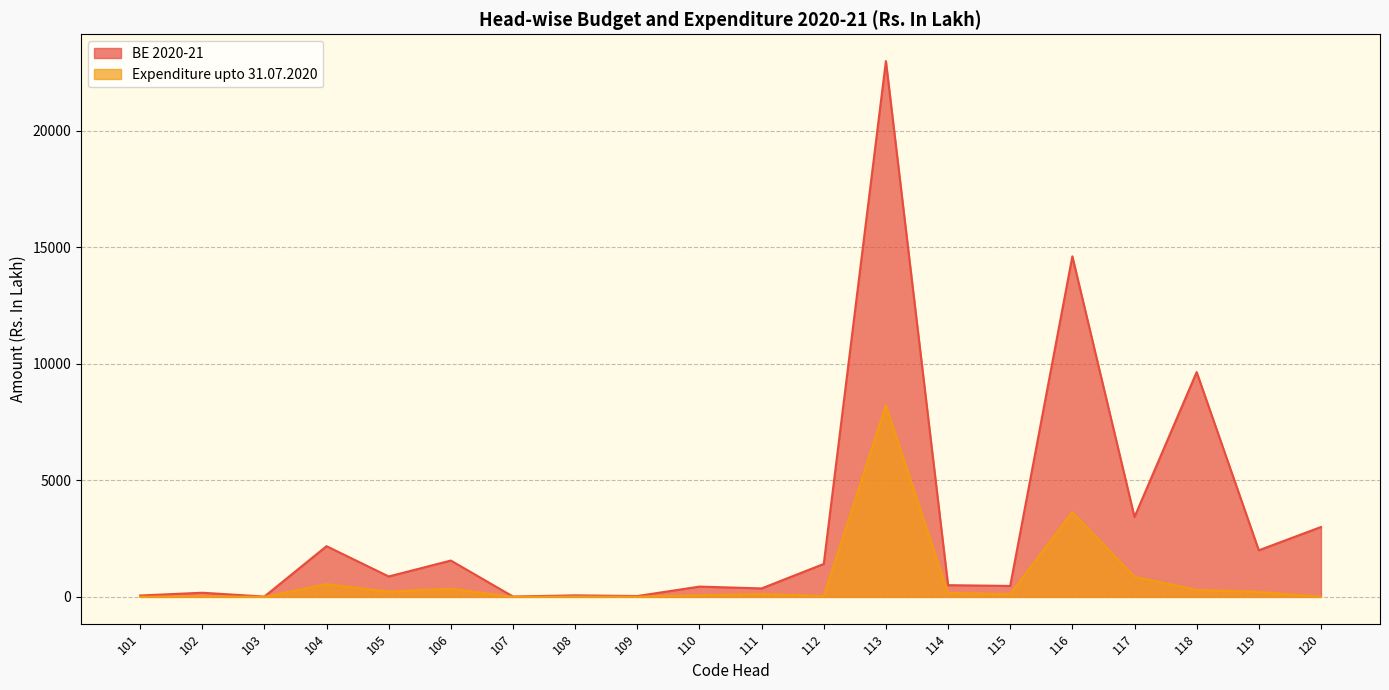

What is the sum of the Expenditure upto 31.07.2020 values at 109 and 120?

12.4